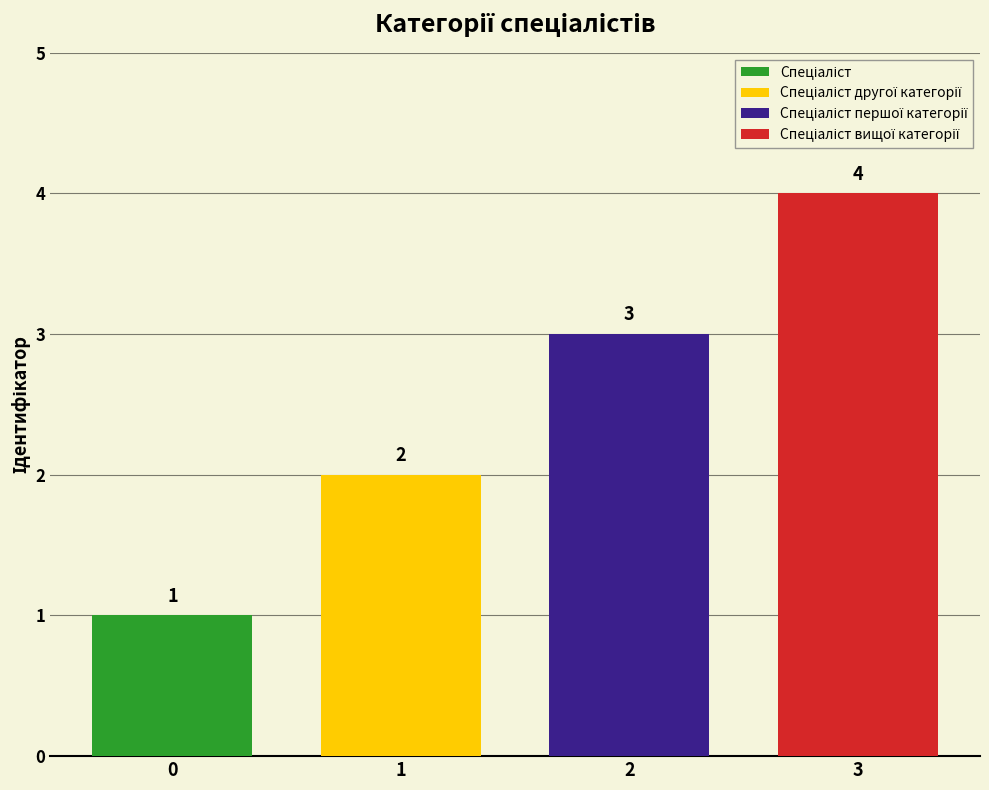

What is the maximum value shown in the chart?

4